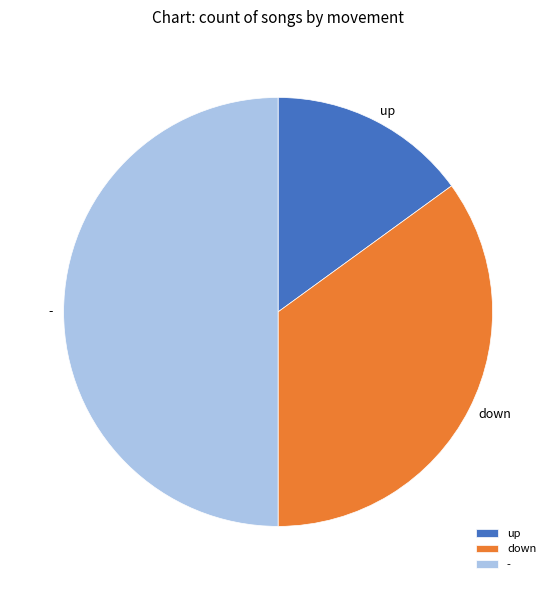

Does down account for over 50% of the chart?

No